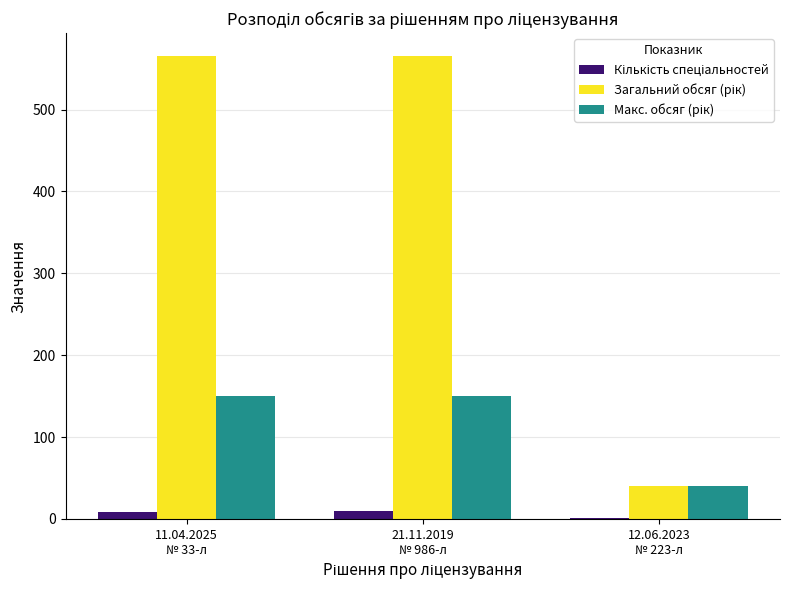

Does the chart contain stacked bars?

No